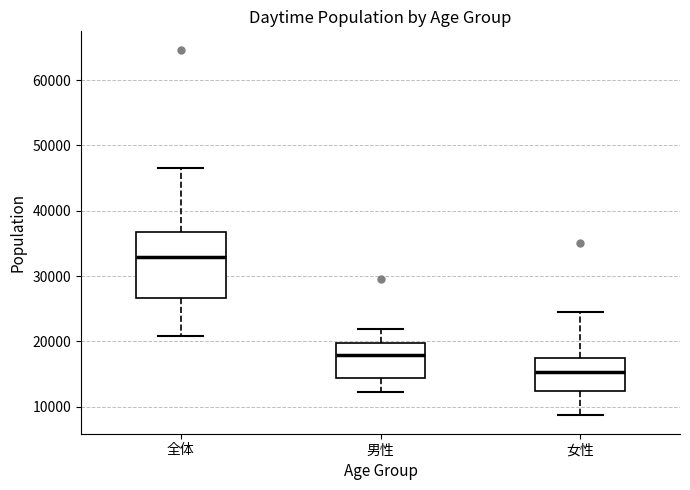

Where is the upper edge of the box for 男性 on the y-axis? The values are not printed on the chart, so give them approximately, as read against the axis.

20000